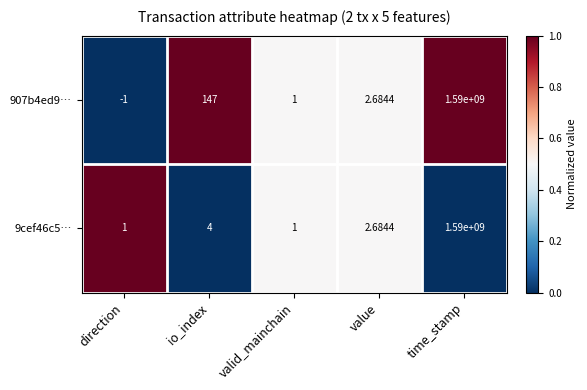

How many series are shown in this chart?

2